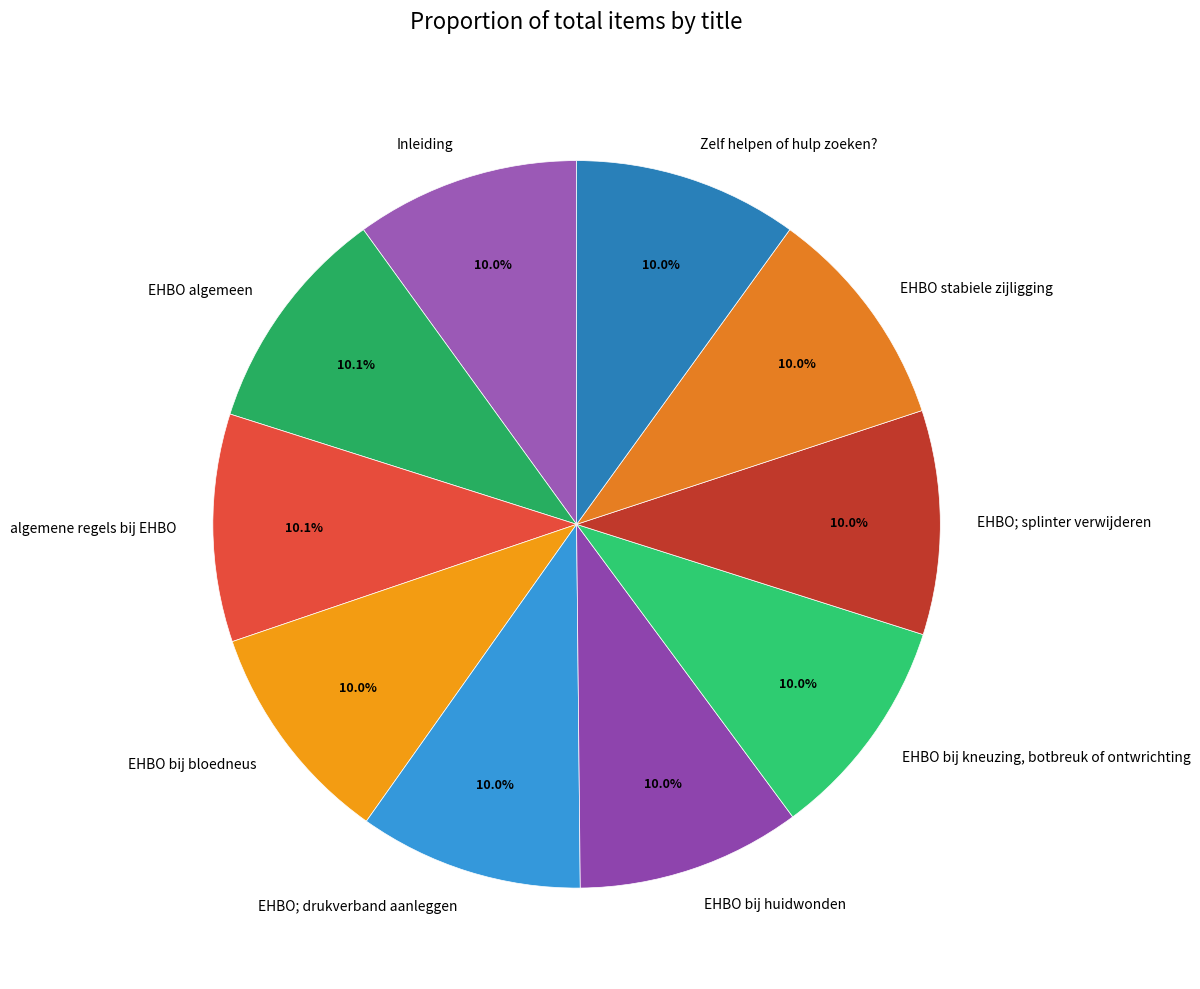

Combined, do Inleiding and EHBO; drukverband aanleggen account for over 50%?

No